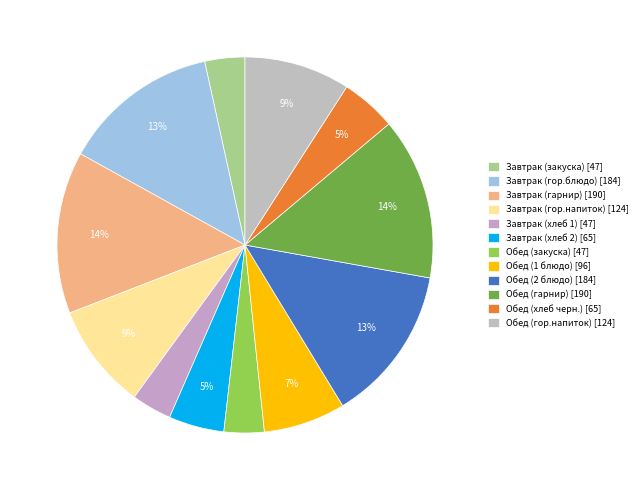

Is there a majority slice in this chart?

No